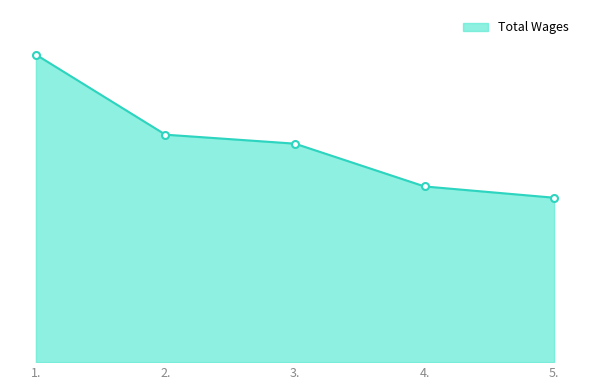

What is the difference between the maximum and second lowest values?

13102